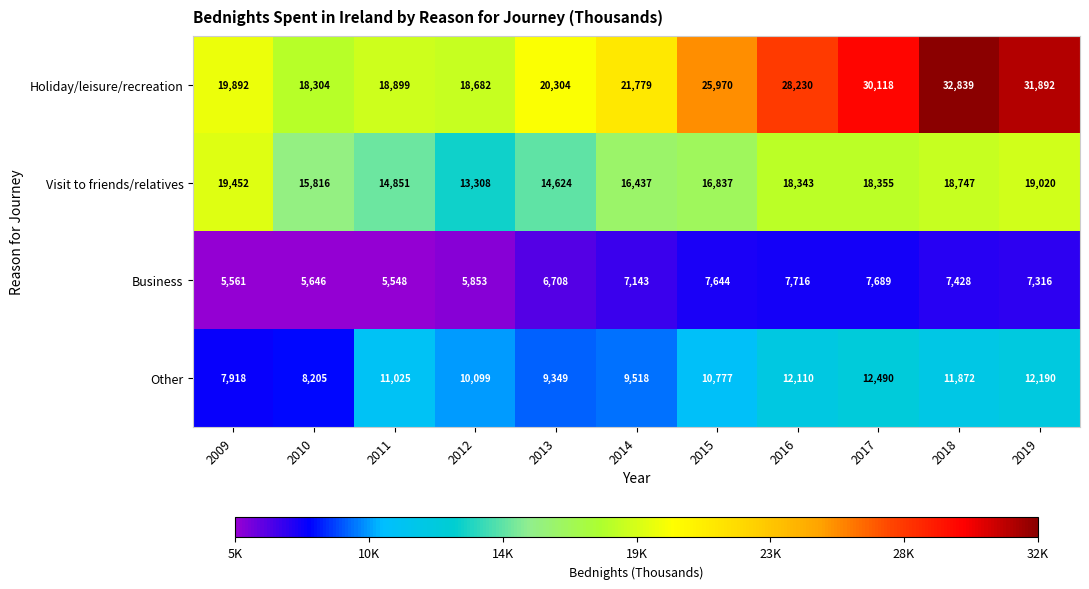

Which series has the largest total across all categories?

Holiday/leisure/recreation